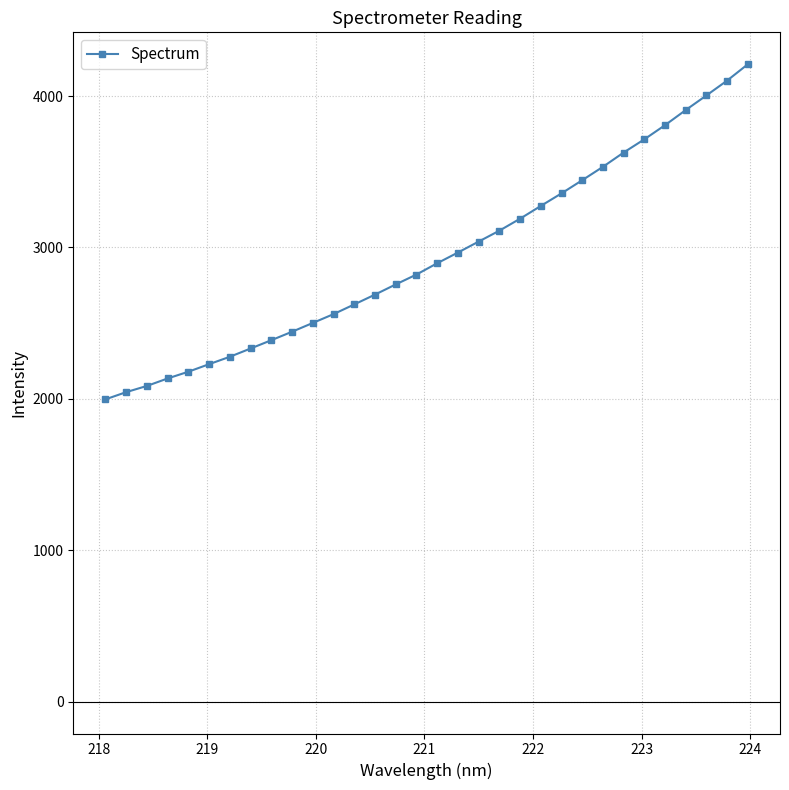

What is the greatest value displayed?

4210.7